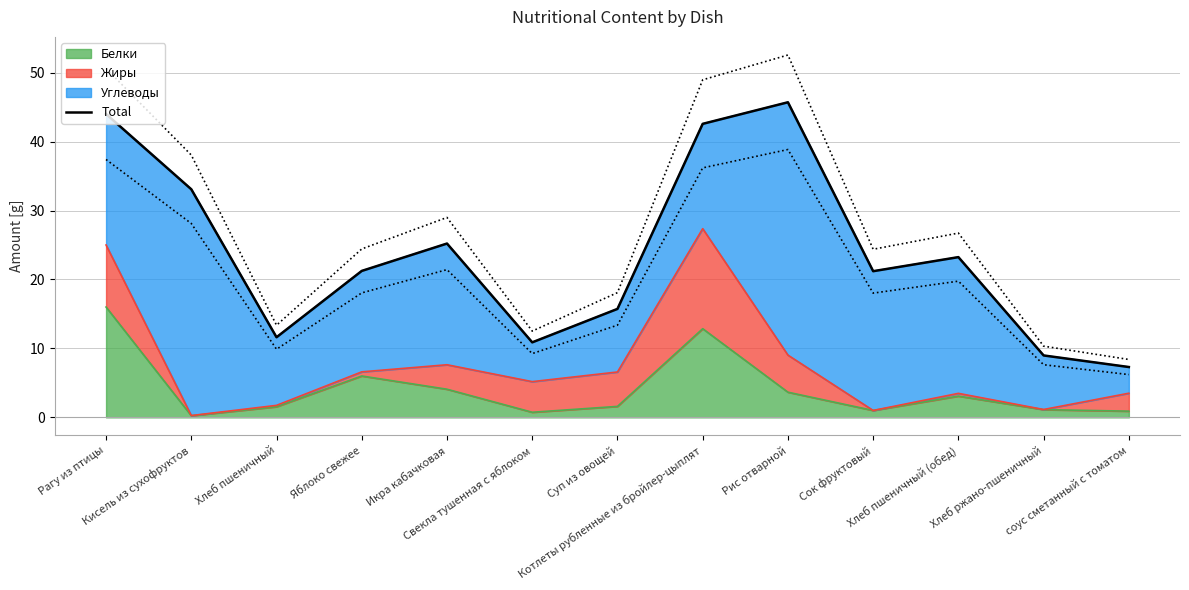

Reading left to right, what are all the values shown in this chart?

Рагу из птицы=44.0	Кисель из сухофруктов=33.1	Хлеб пшеничный=11.6	Яблоко свежее=21.2	Икра кабачковая=25.2	Свекла тушенная с яблоком=10.9	Суп из овощей=15.7	Котлеты рубленные из бройлер-цыплят=42.6	Рис отварной=45.7	Сок фруктовый=21.2	Хлеб пшеничный (обед)=23.2	Хлеб ржано-пшеничный=9.0	соус сметанный с томатом=7.3